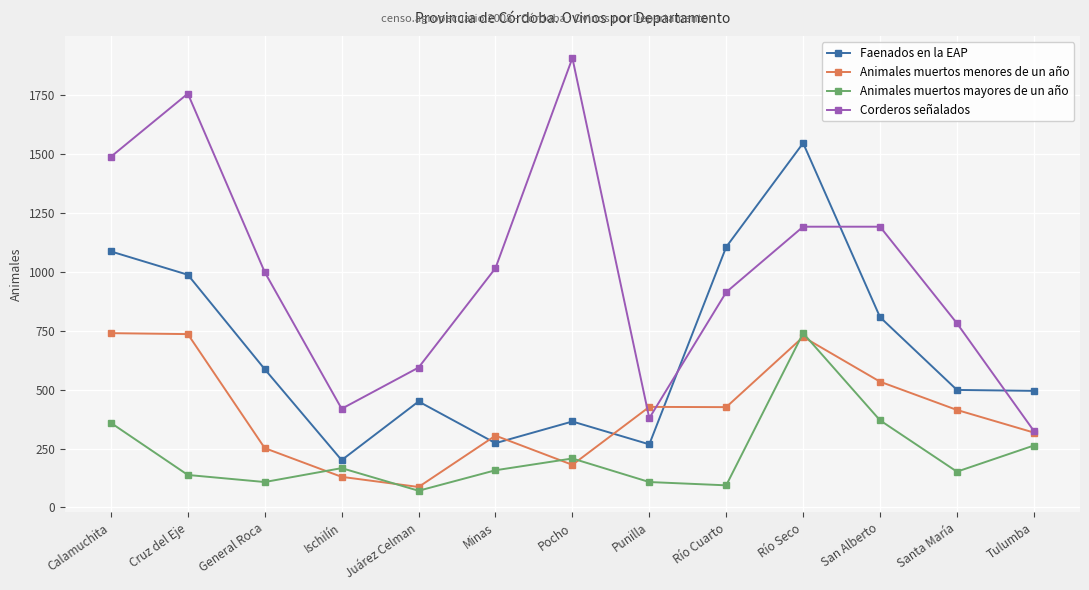

Where is the first local maximum for Corderos señalados?

Cruz del Eje